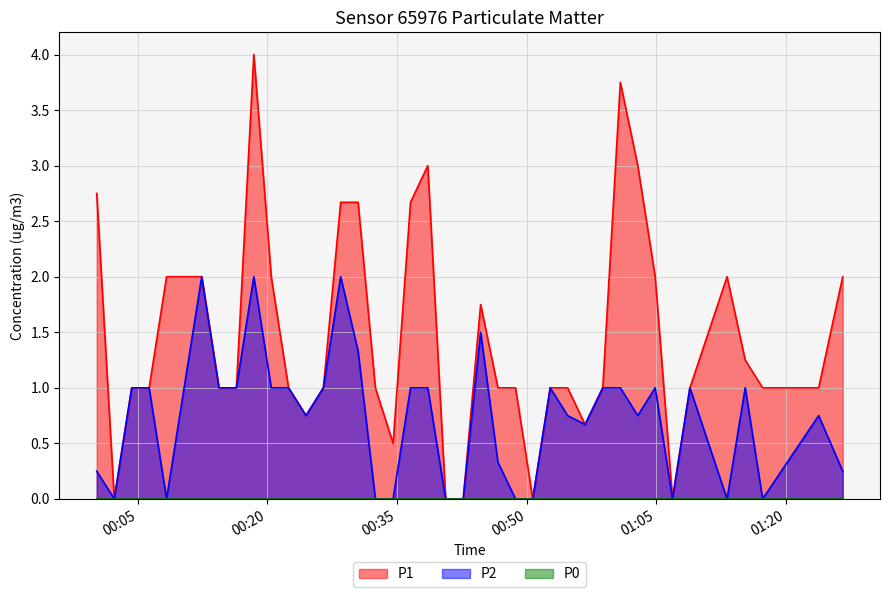

Which series has the widest spread of values?

P1